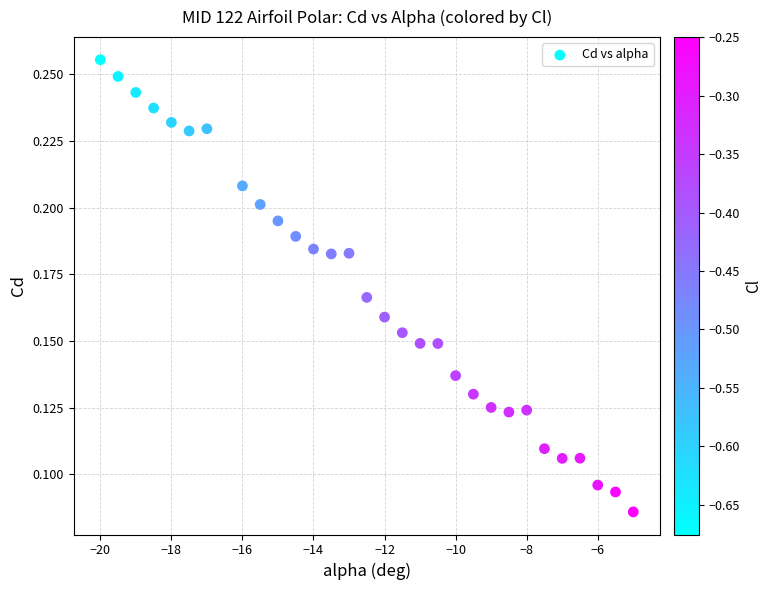

What is the range of X values (max minus min)?

15.0